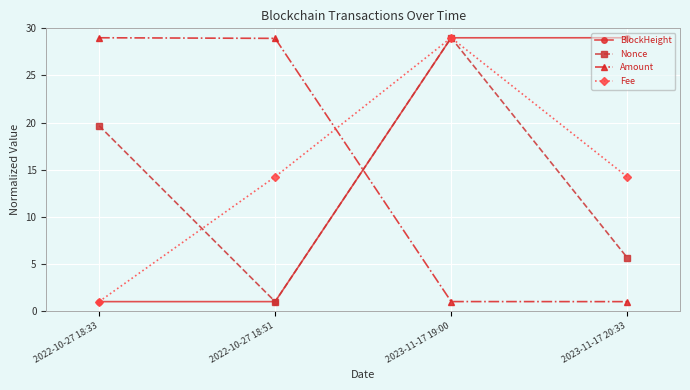

Which series ends up on top after the final intersection of Fee and Amount?

Fee